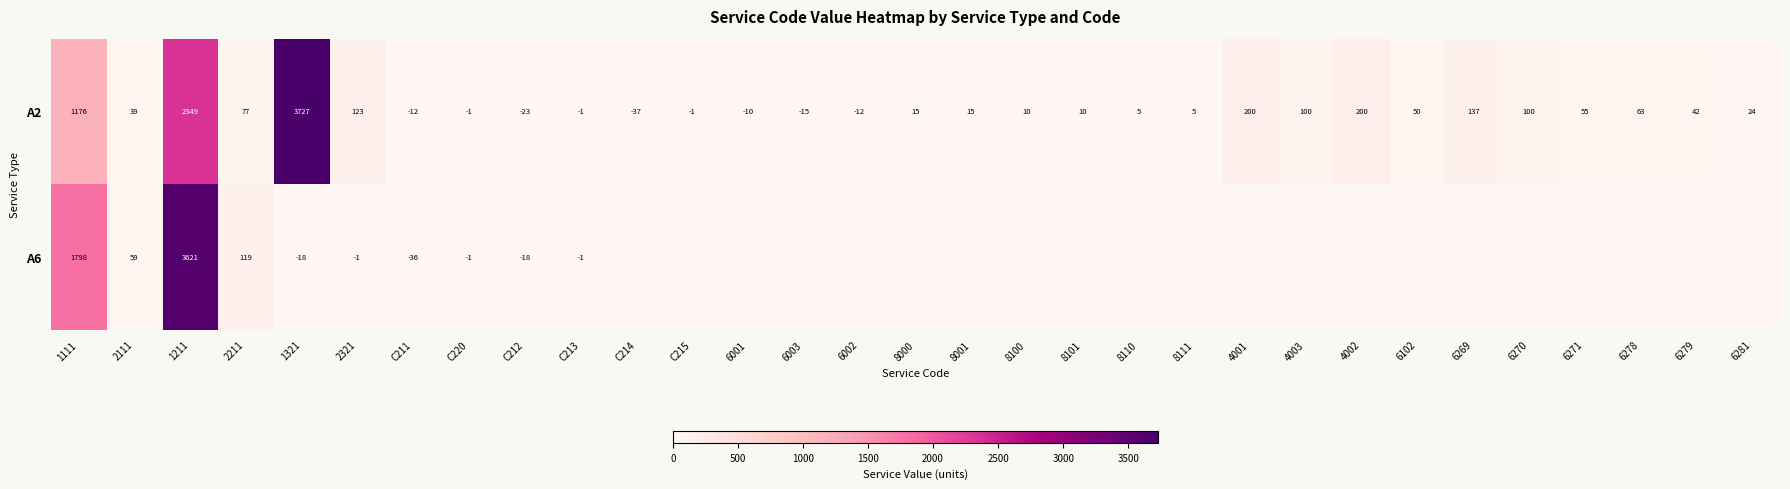

Where does the A2 series first go above 24?

1111